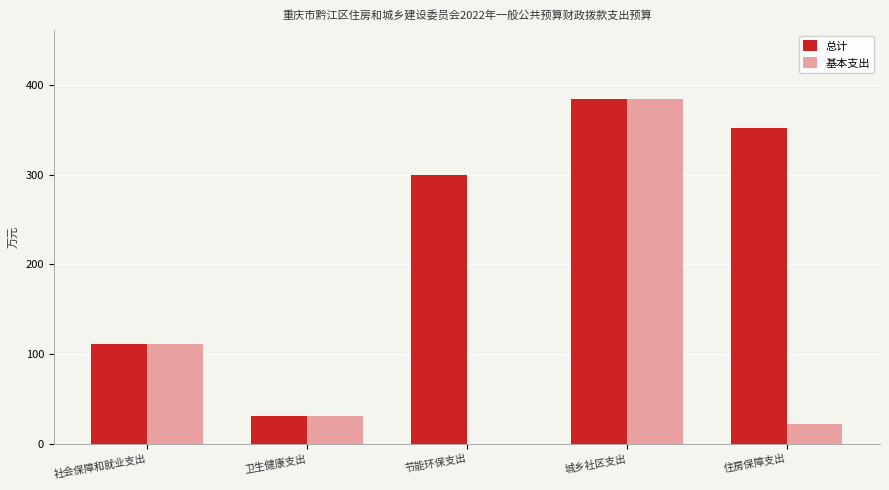

Which series has the widest spread of values?

基本支出